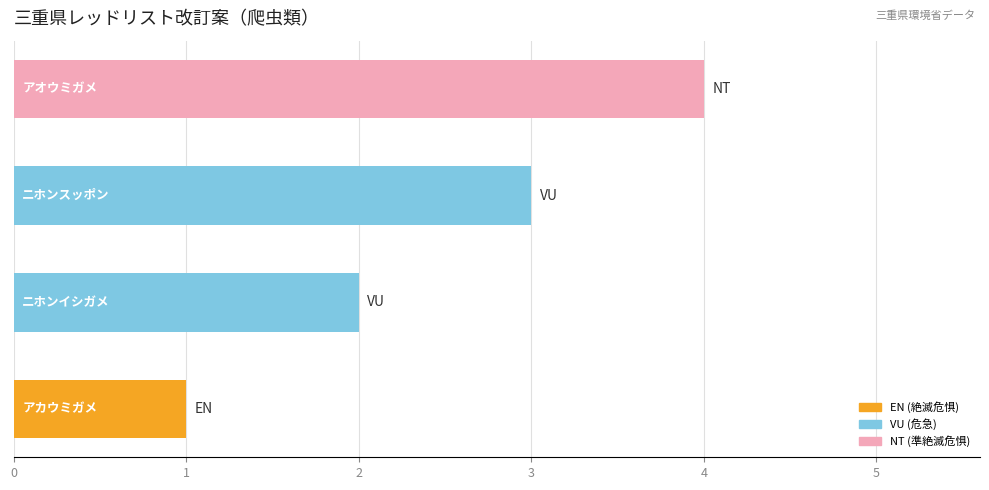

What is the sum of all values?

10